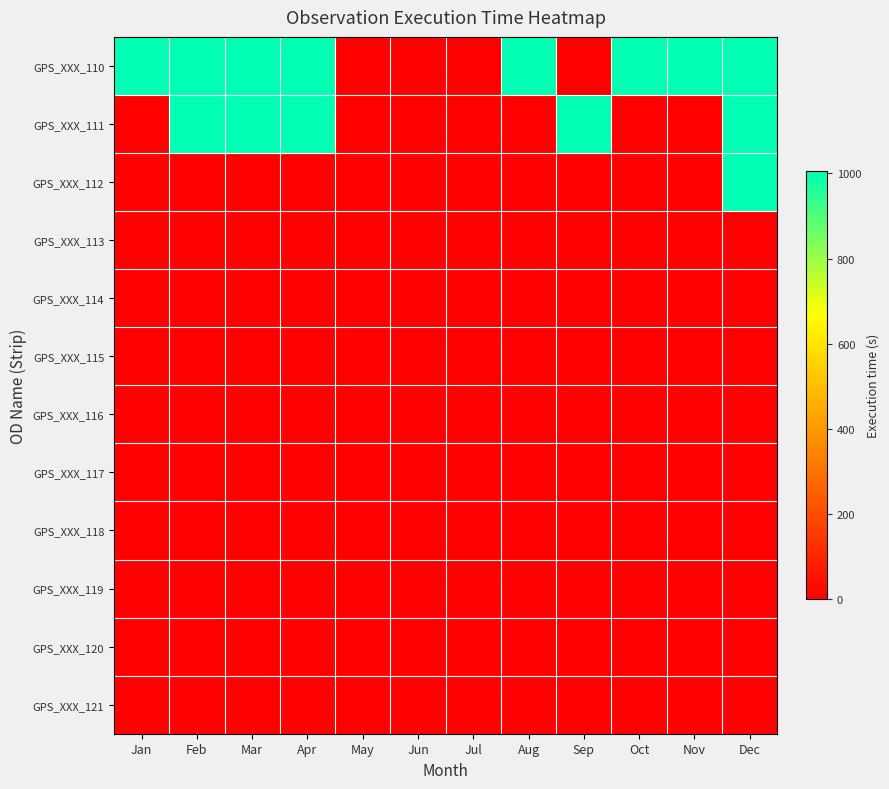

What is the difference between the highest and lowest values at Nov?

1005